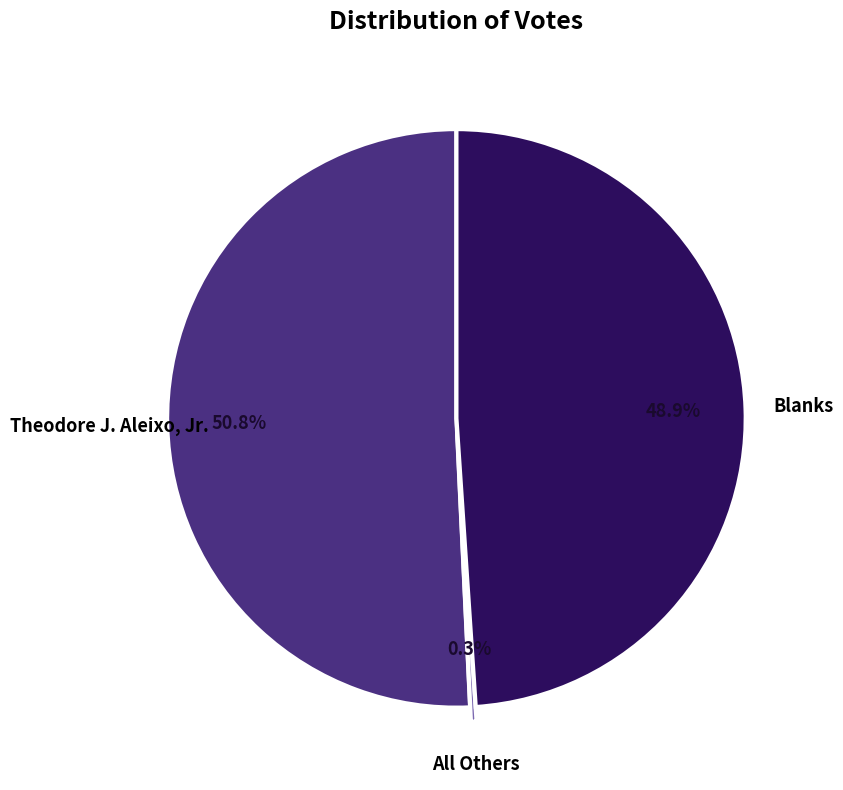

Does any single category account for the majority?

Yes